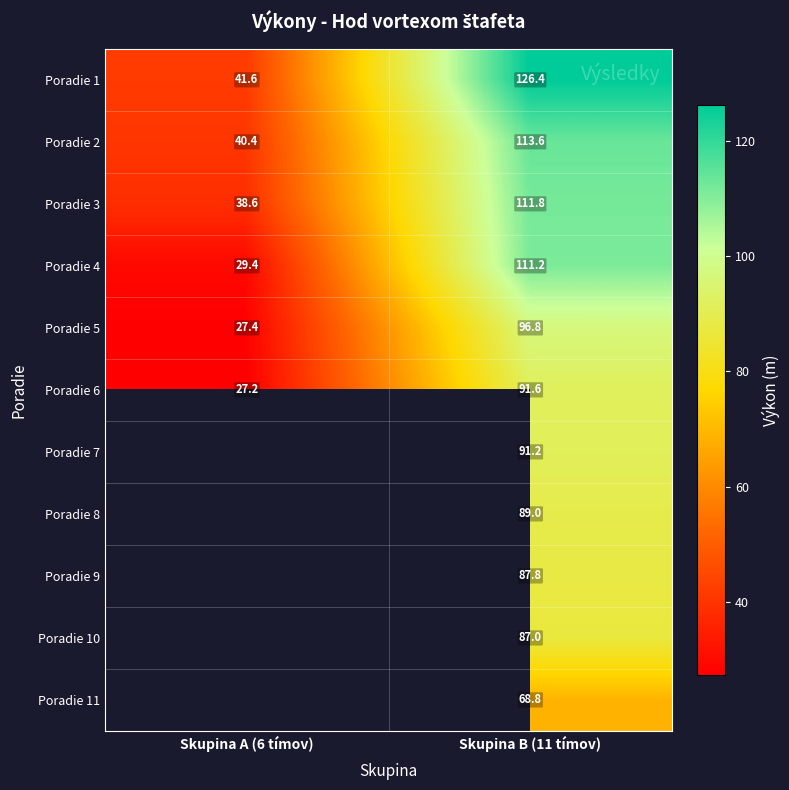

The Poradie 4 series shows 39.5 at Skupina A (6 tímov). True or false?

False